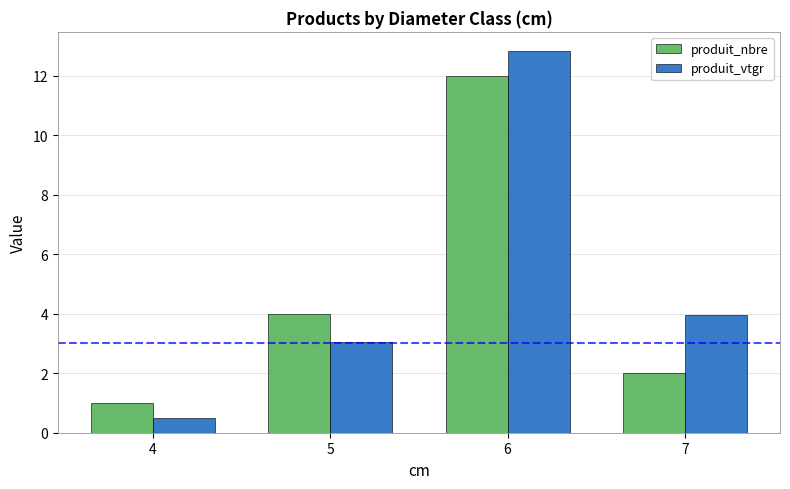

What is the difference between the produit_nbre values at 4 and 6?

11.0